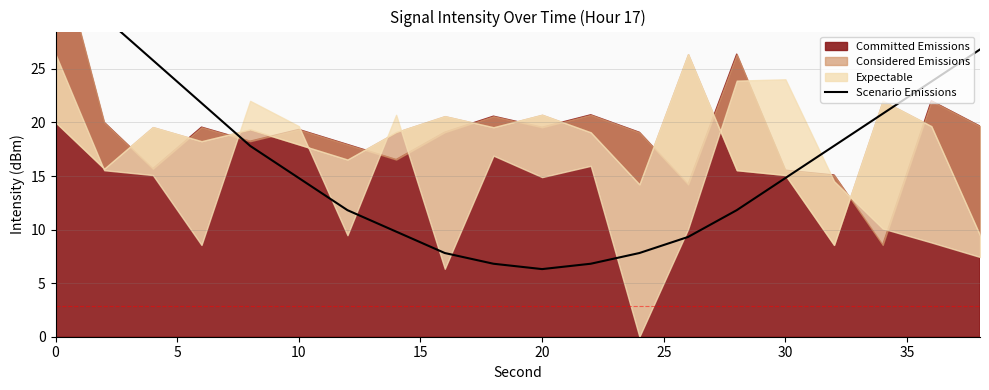

At which label is the value closest to 19?

20